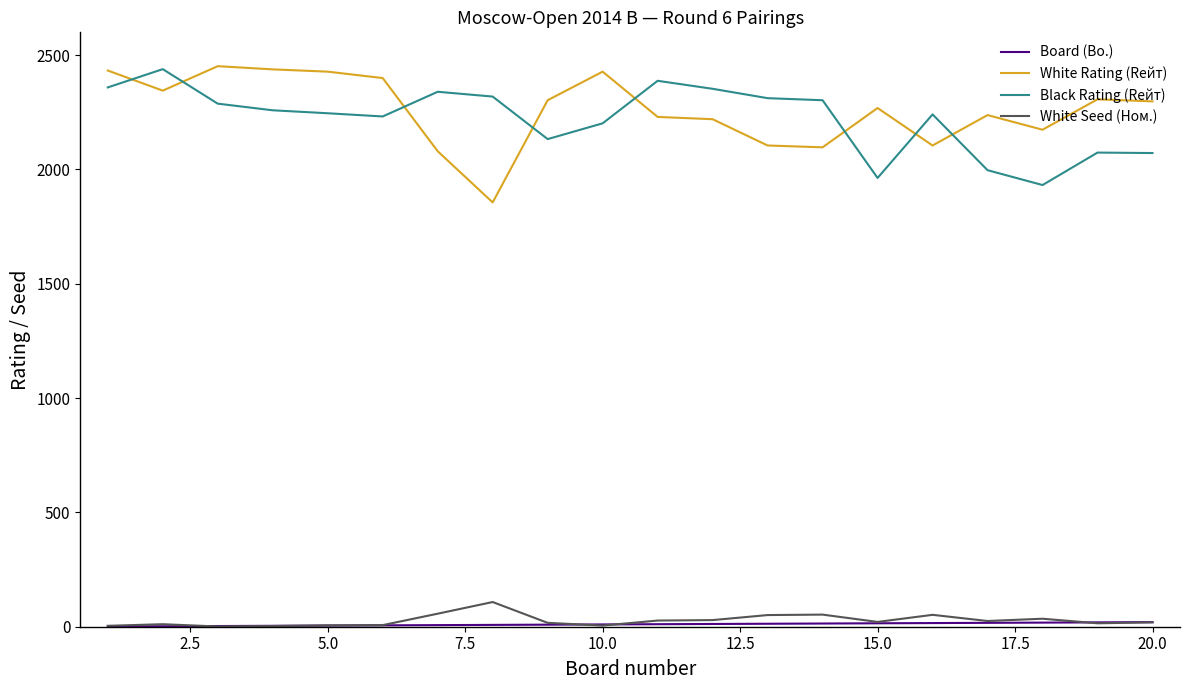

What is the greatest value displayed?

2452